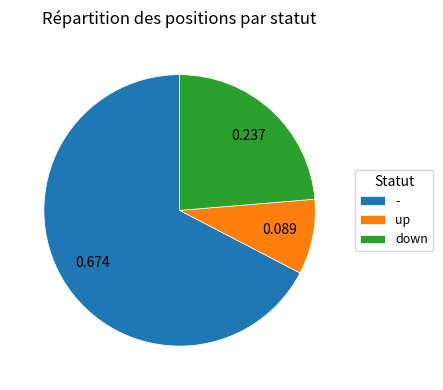

Between down and up, which is larger?

down